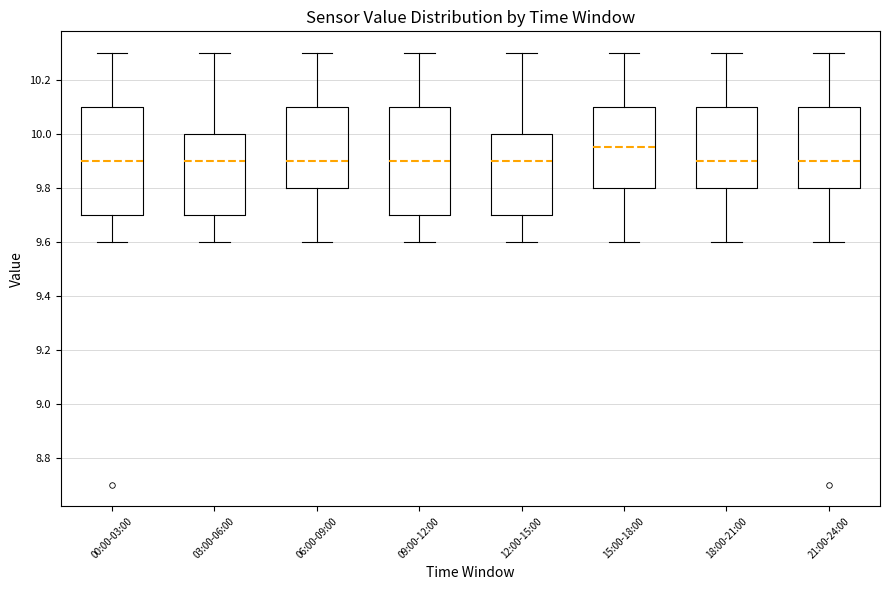

Reading left to right, read every box against the y-axis: the position of its median line, the range the box covers, and the ends of its whiskers. The values are not printed on the chart, so give them approximately, as read against the axis.

00:00-03:00: median 9.90, box 9.70 to 10.10, whiskers 9.60 to 10.30
03:00-06:00: median 9.90, box 9.70 to 10.00, whiskers 9.60 to 10.30
06:00-09:00: median 9.90, box 9.80 to 10.10, whiskers 9.60 to 10.30
09:00-12:00: median 9.90, box 9.70 to 10.10, whiskers 9.60 to 10.30
12:00-15:00: median 9.90, box 9.70 to 10.00, whiskers 9.60 to 10.30
15:00-18:00: median 9.96, box 9.80 to 10.10, whiskers 9.60 to 10.30
18:00-21:00: median 9.90, box 9.80 to 10.10, whiskers 9.60 to 10.30
21:00-24:00: median 9.90, box 9.80 to 10.10, whiskers 9.60 to 10.30